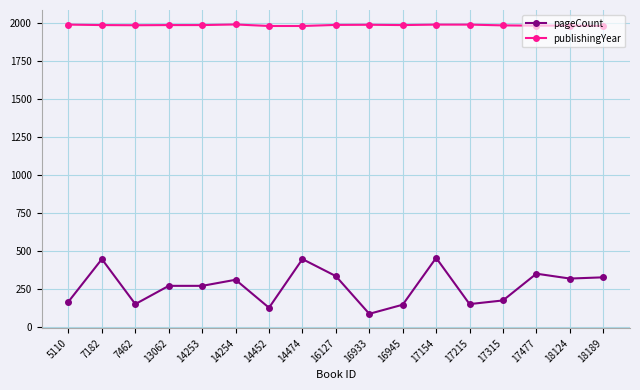

The value of pageCount at 18189 is 96. True or false?

False